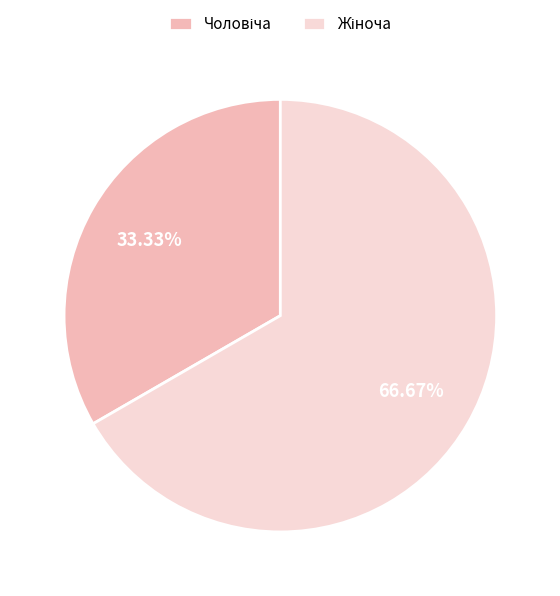

How many slices are in this pie chart?

2